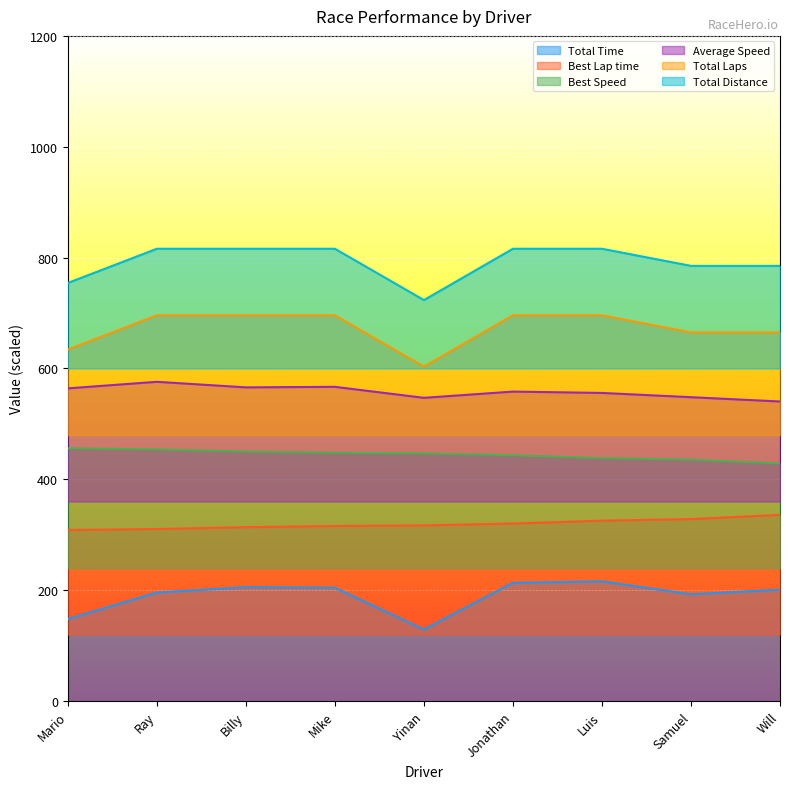

Is the value of Total Distance at Jonathan greater than the value of Best Lap time at Luis?

Yes